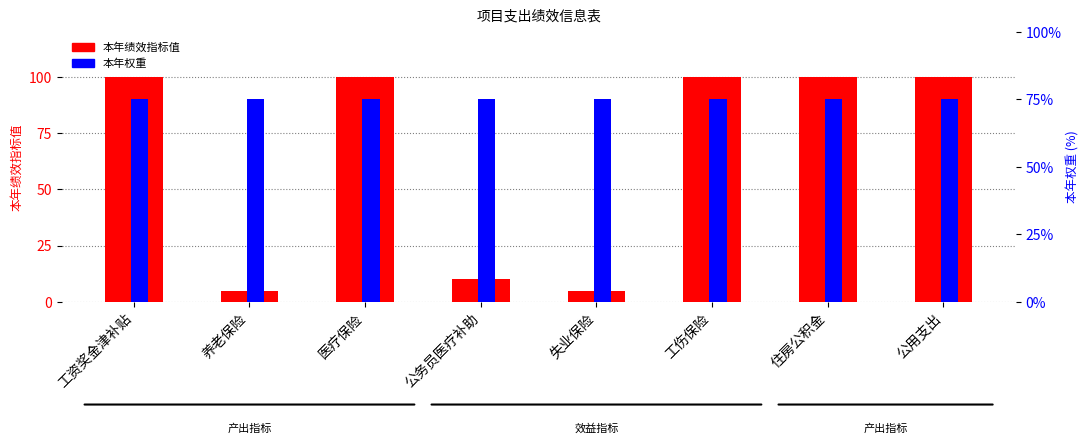

What is the difference between the second highest and second lowest values in the 本年绩效指标值 series?

95.0